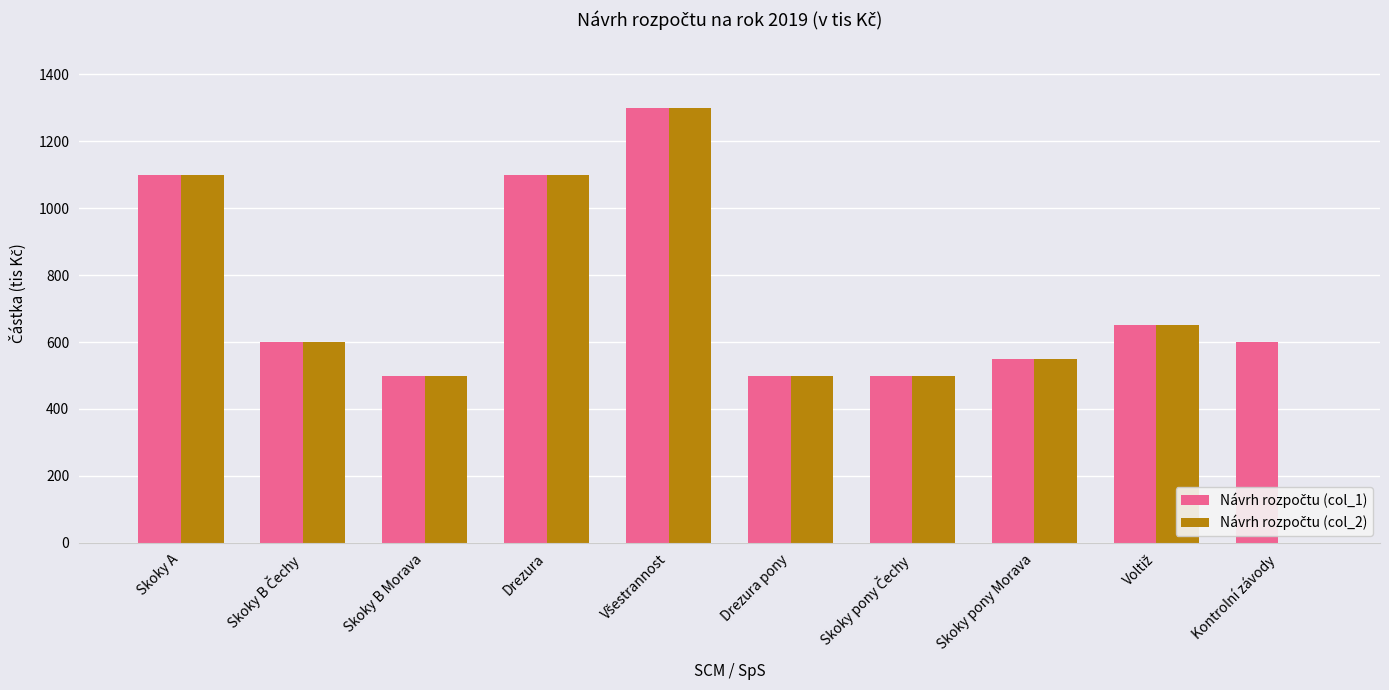

What is the greatest value displayed?

1300